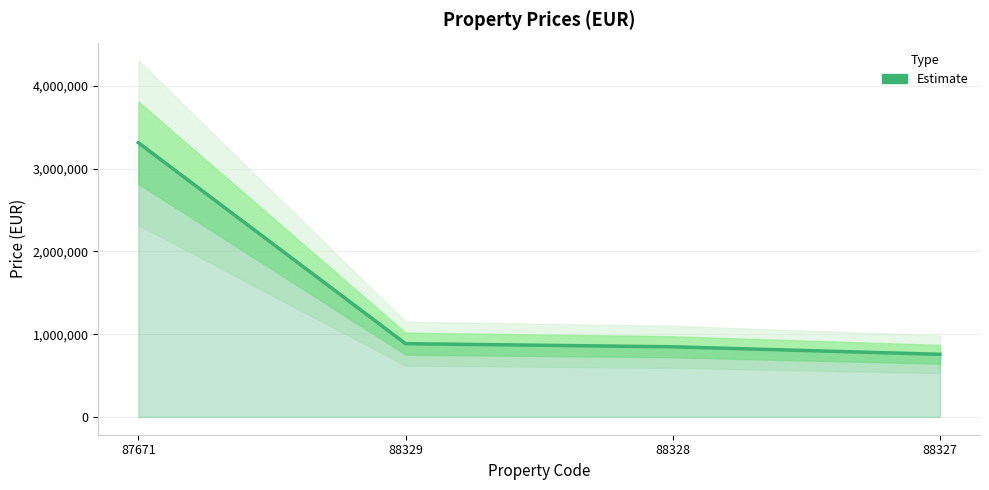

What is the average value?

1451268